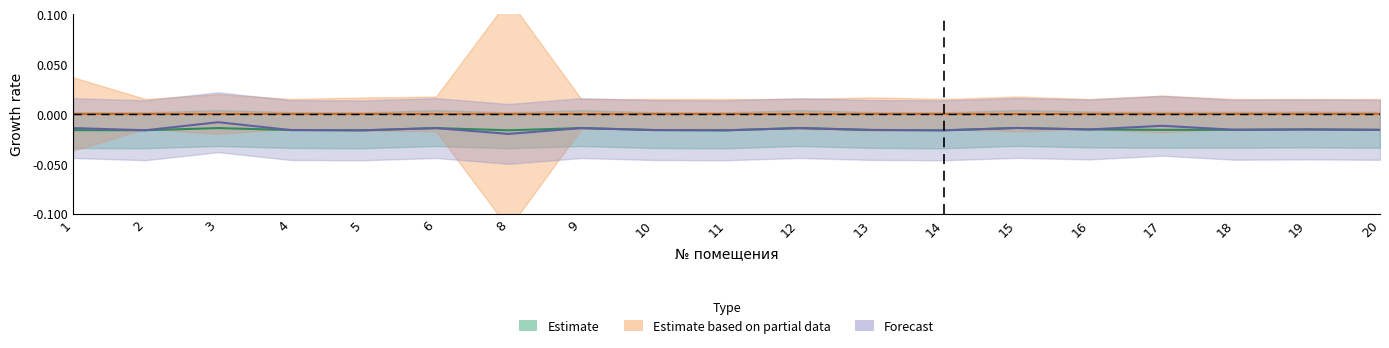

At which label does уплачено reach its minimum?

8